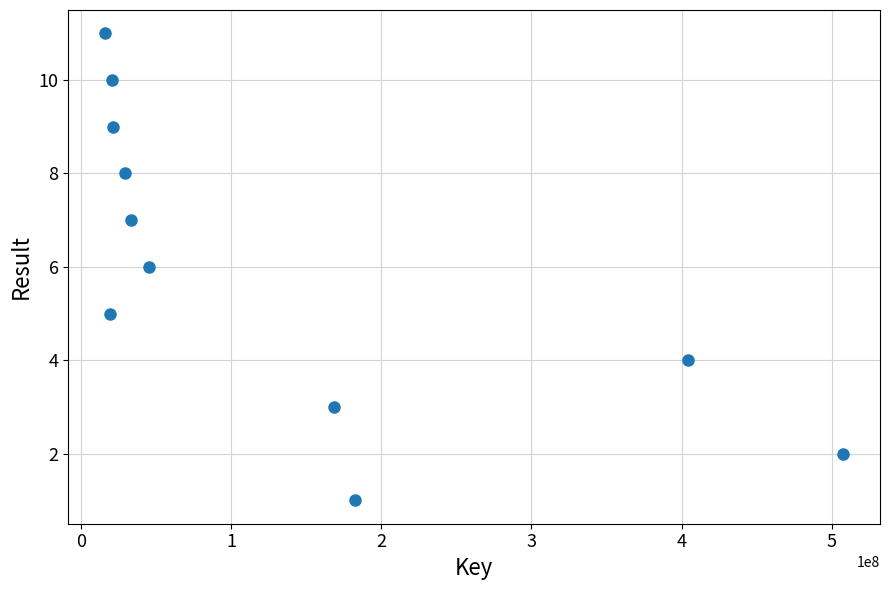

What is the average X value?

131613757